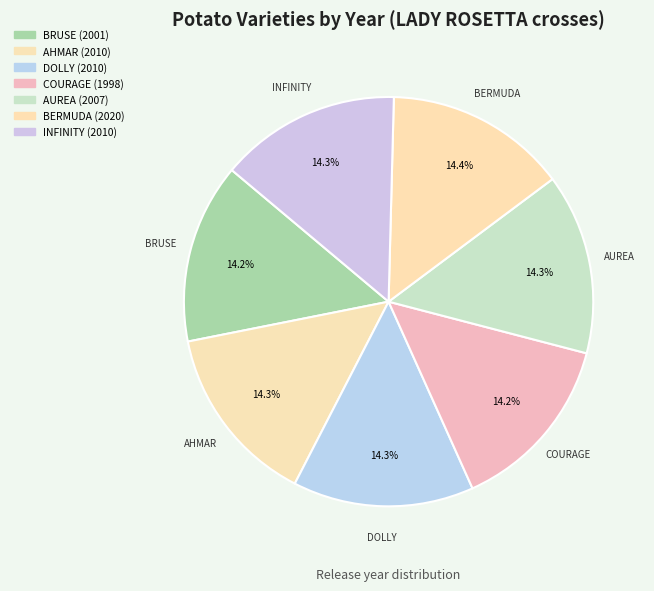

Which has a higher value, DOLLY or BRUSE?

DOLLY